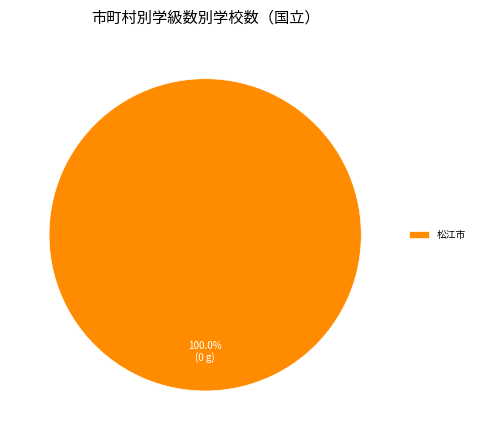

Rank the categories by value from lowest to highest.

松江市